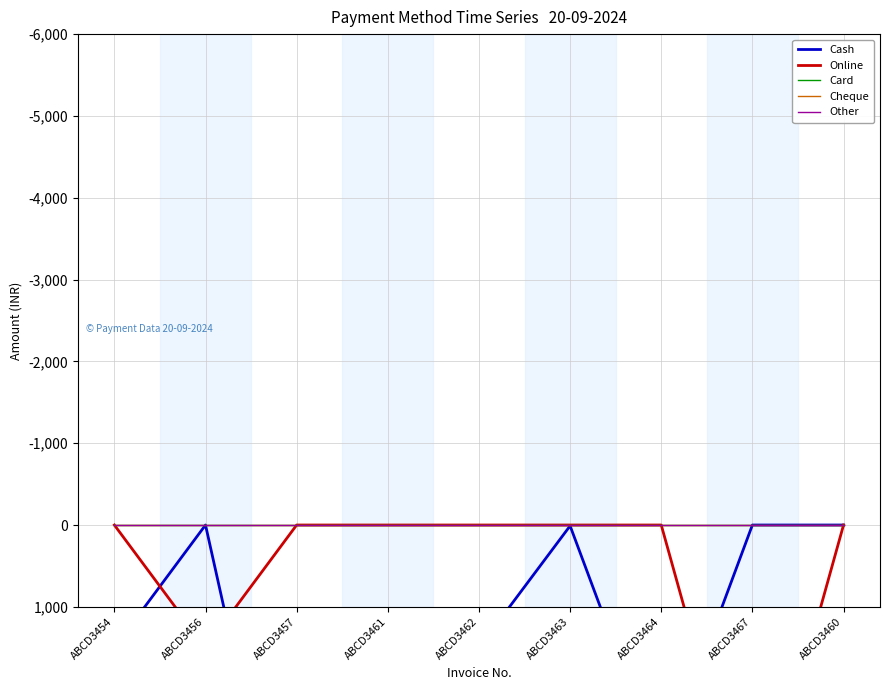

Which series has the largest total across all categories?

Cash